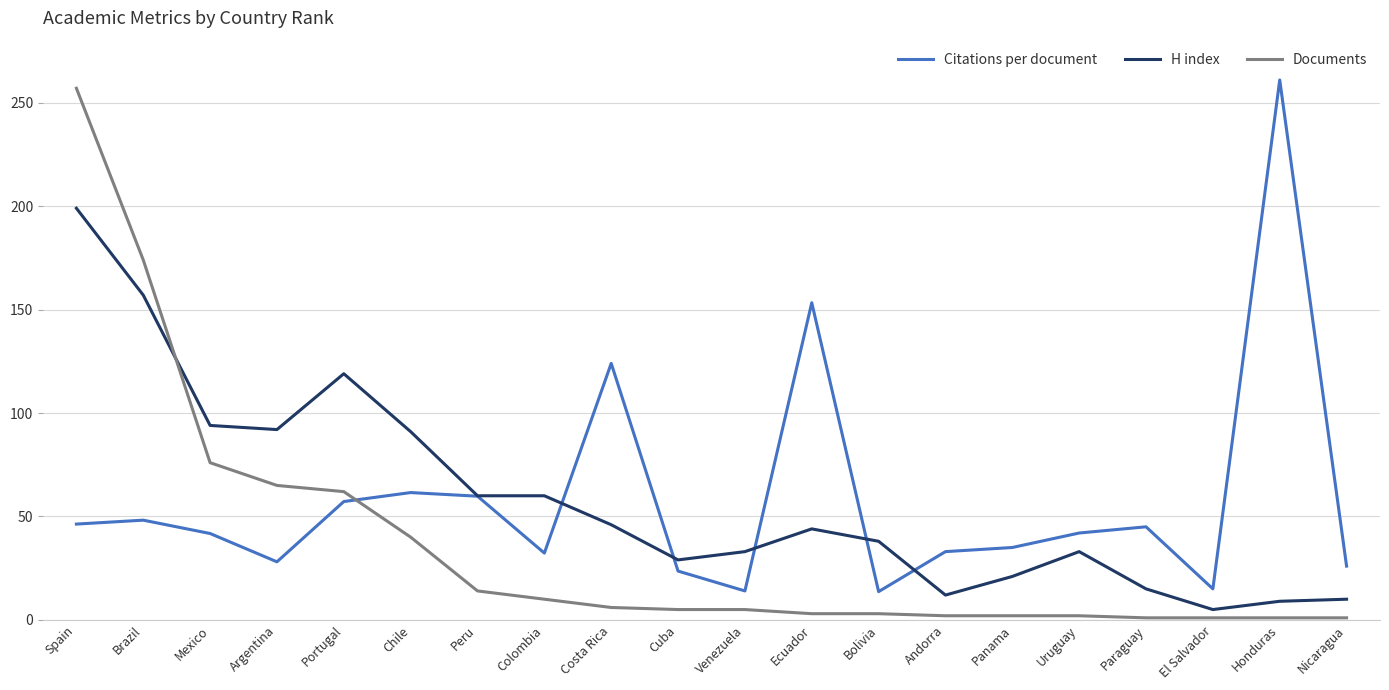

What is the difference between the maximum and minimum values in the Citations per document series?

247.3